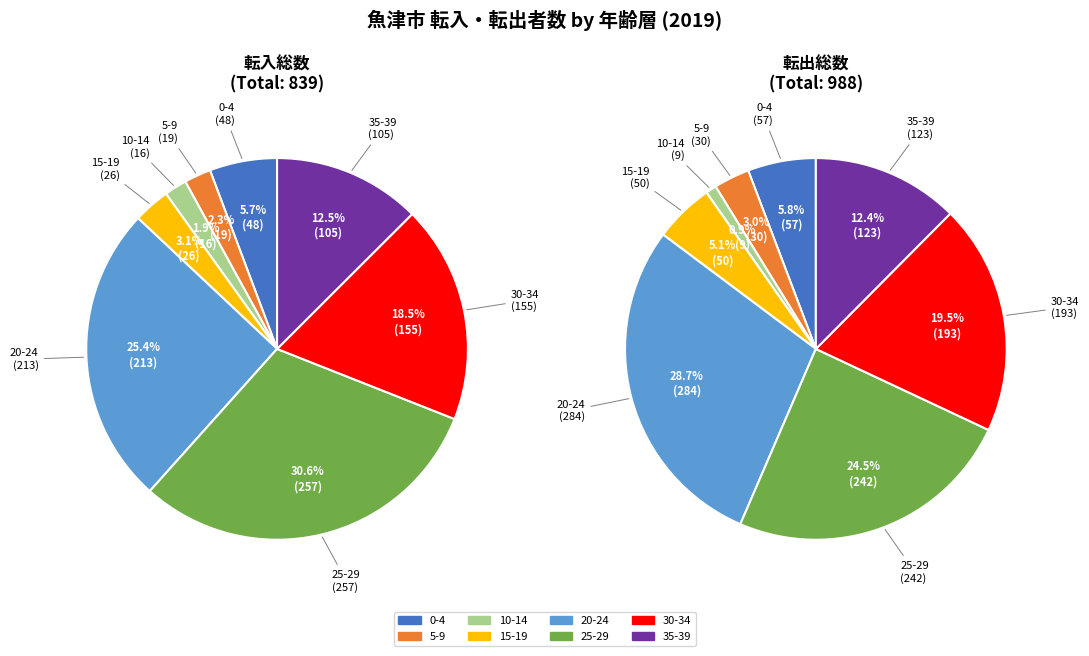

How many slices are in this pie chart?

8